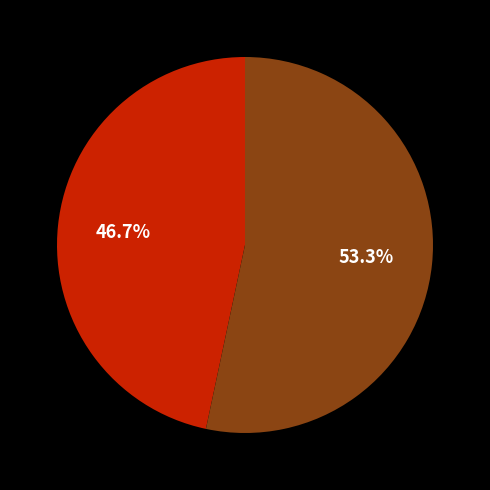

Is there a majority slice in this chart?

Yes